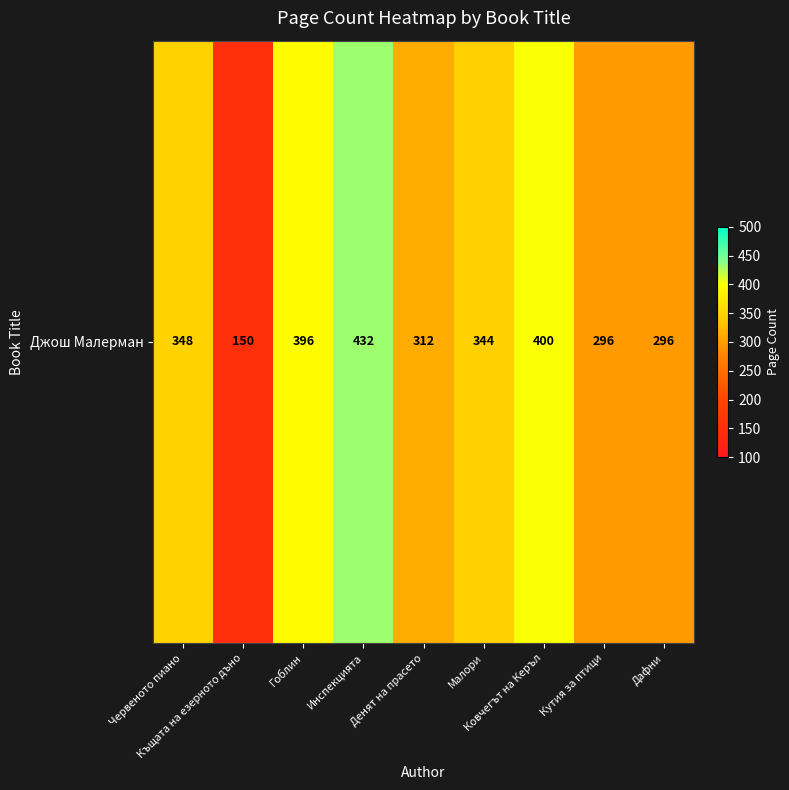

How many values exceed 344?

4